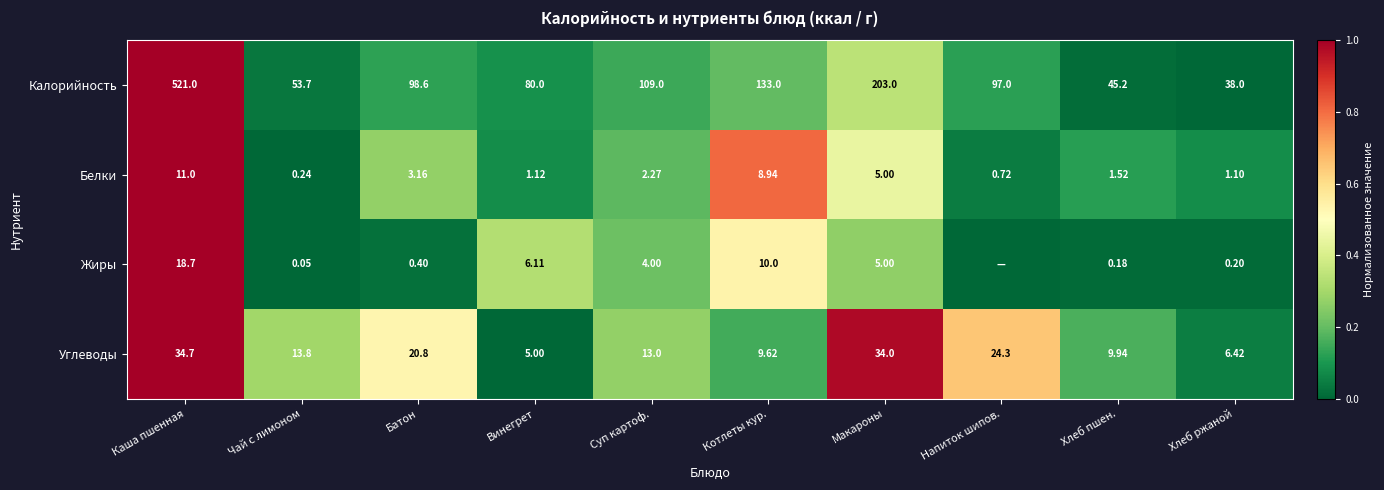

At Каша пшенная, list the series in order from smallest to largest.

Белки, Жиры, Углеводы, Калорийность